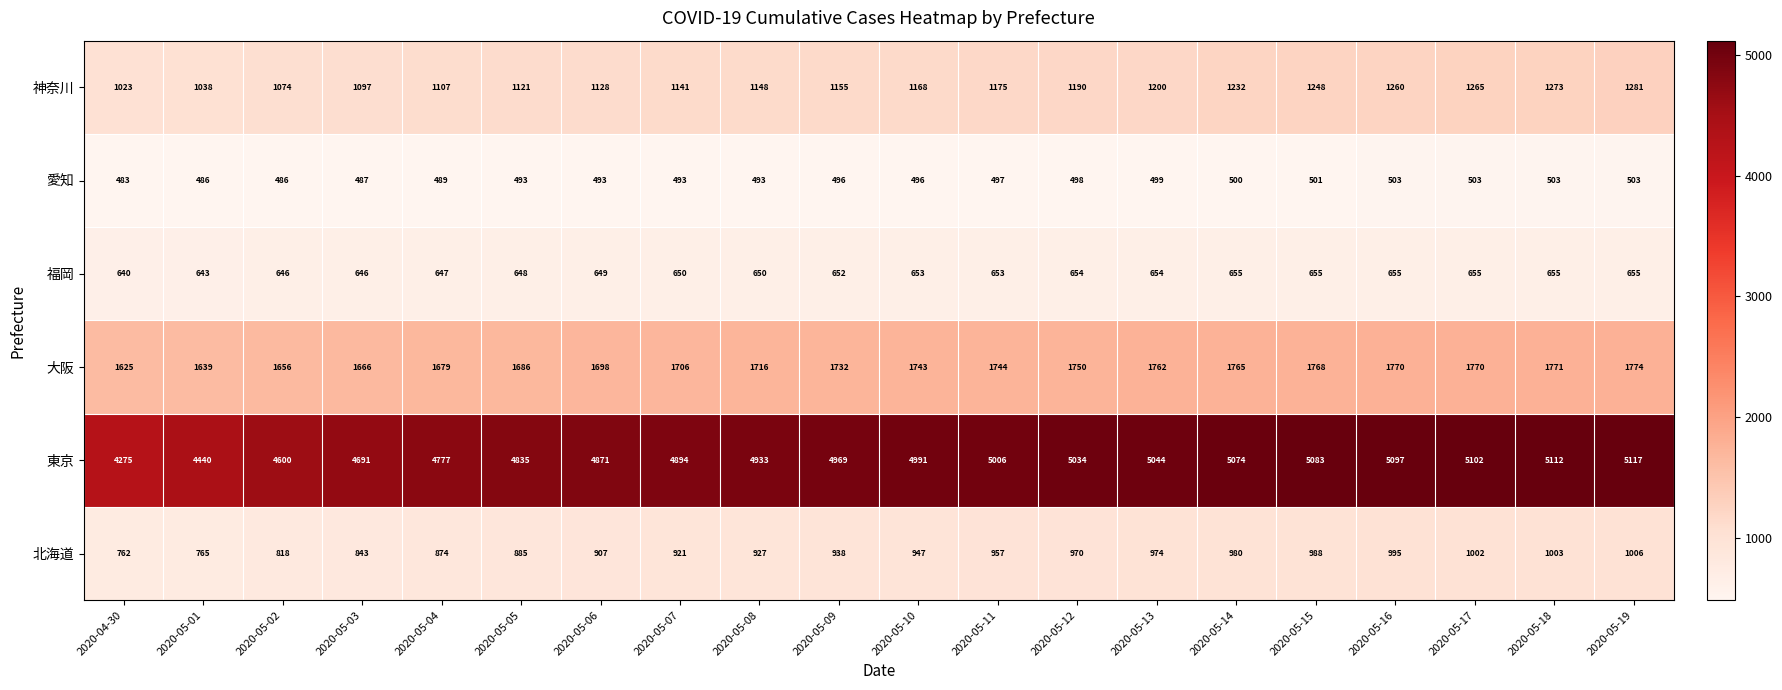

At which label is 東京 closest to 4696?

2020-05-03